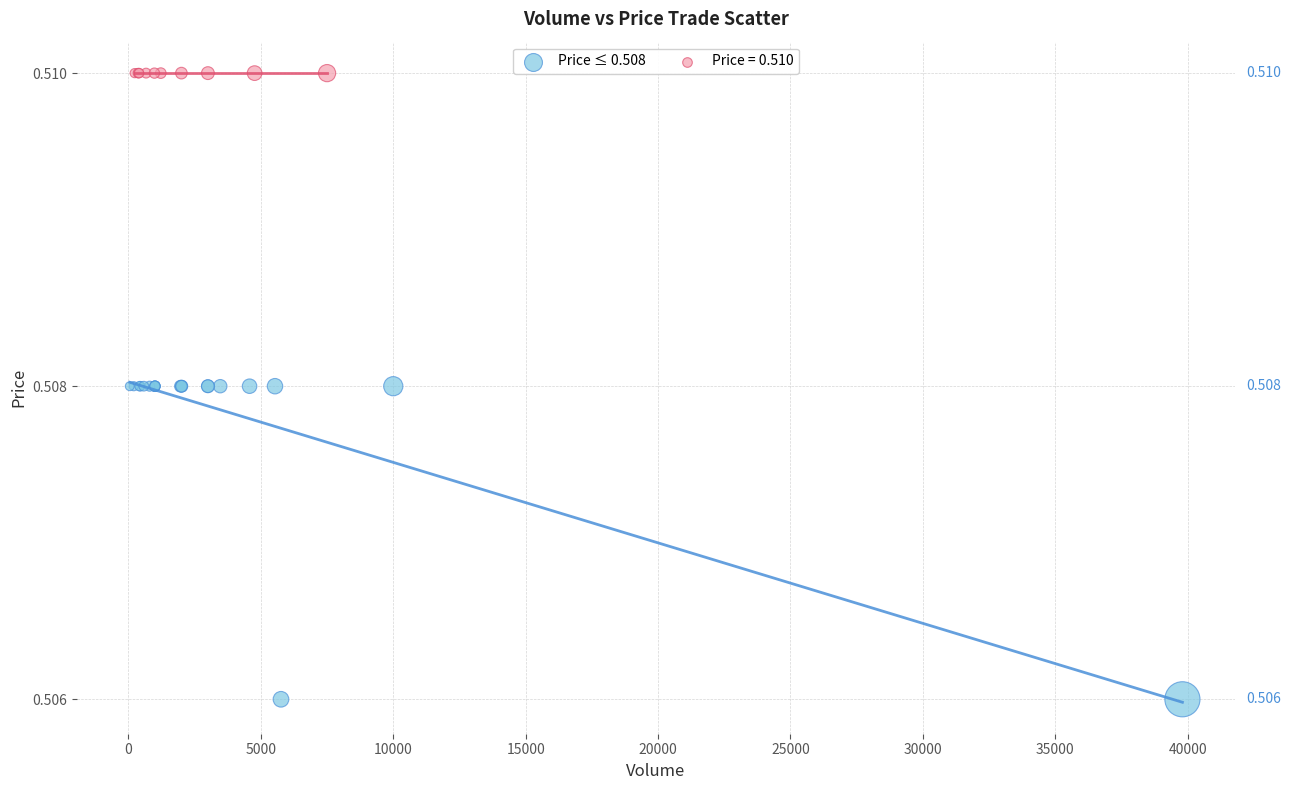

Which series contains the lowest Y value?

Price ≤ 0.508